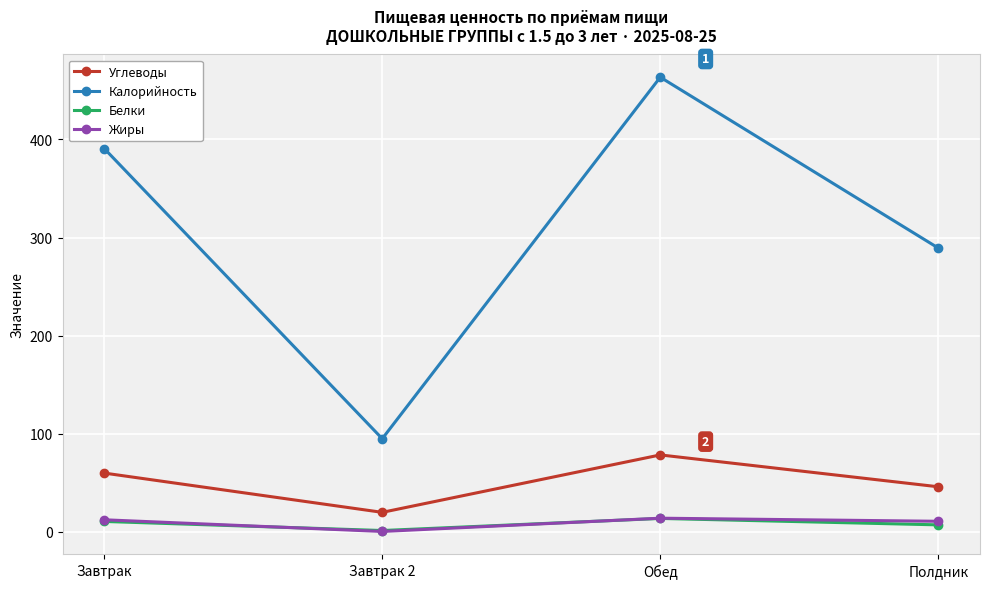

What value does the Жиры series have at Завтрак?

12.4